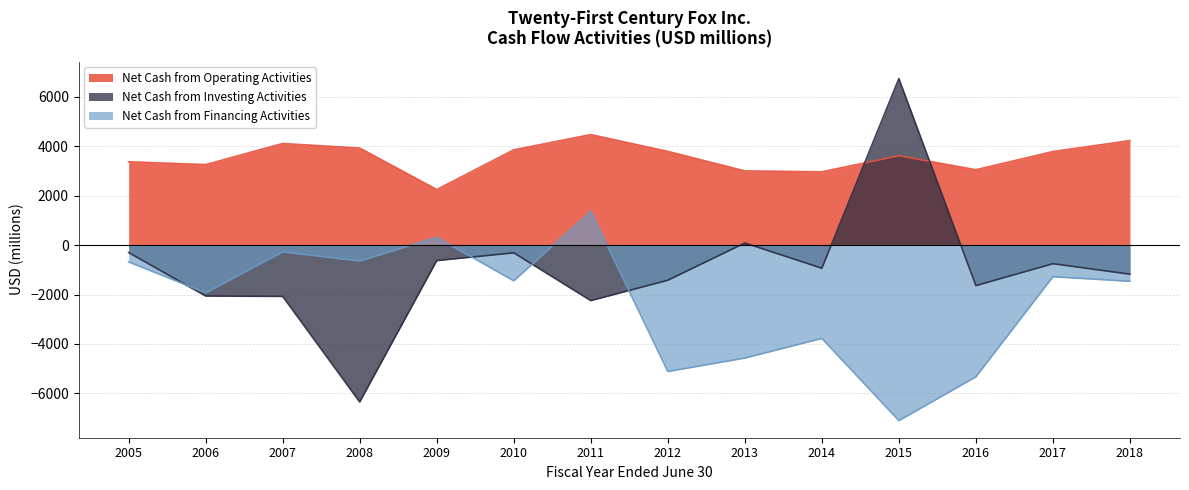

What is the smallest value displayed?

-7102